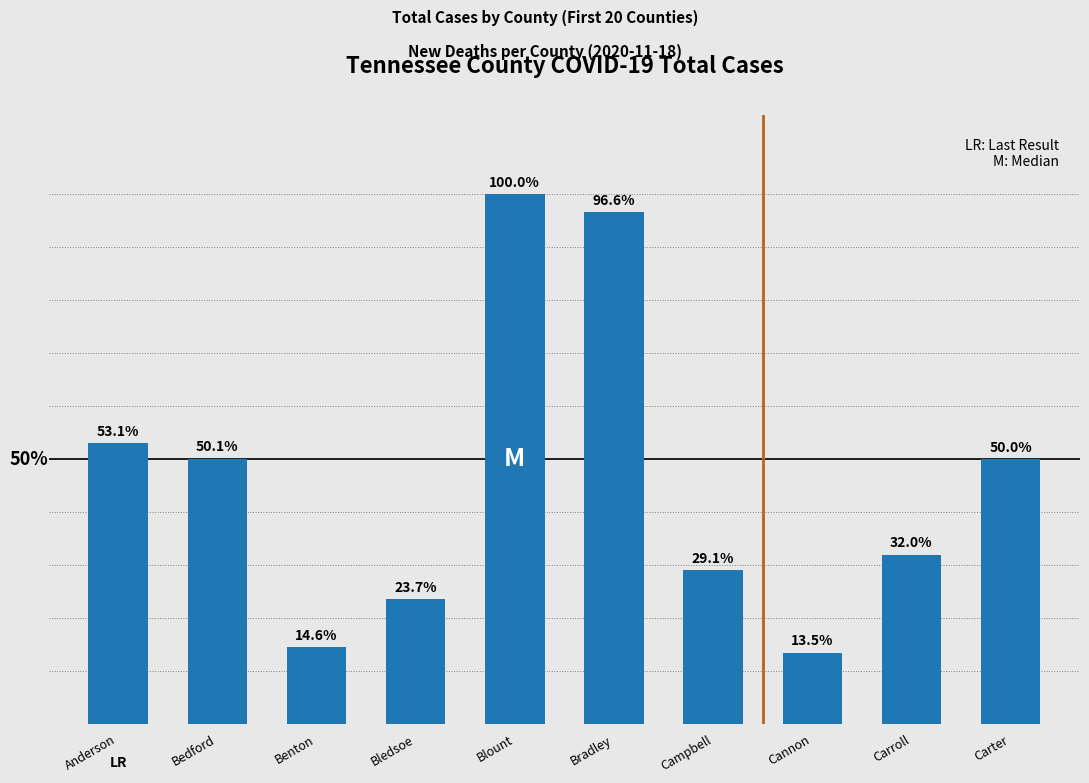

Which label corresponds to the smallest value in the chart?

Cannon